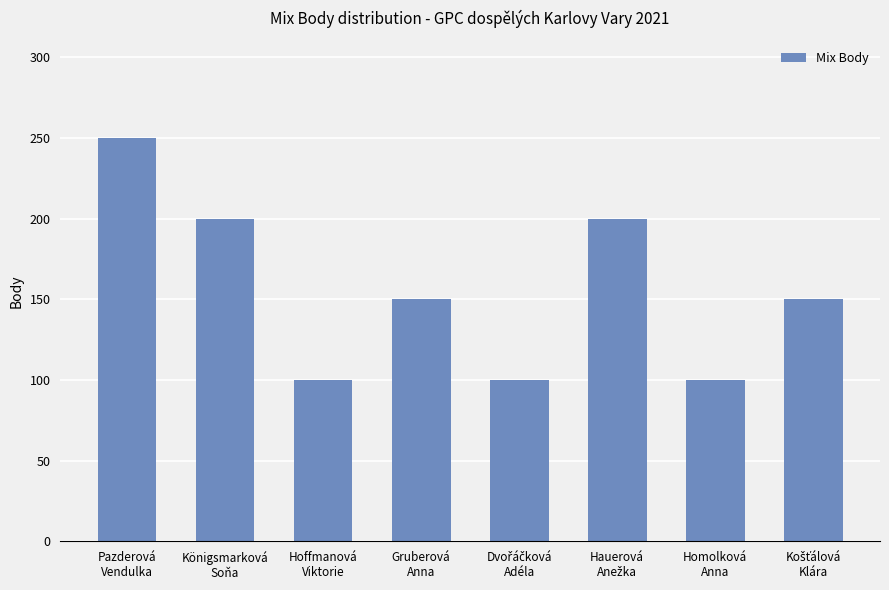

What is the maximum value shown in the chart?

250